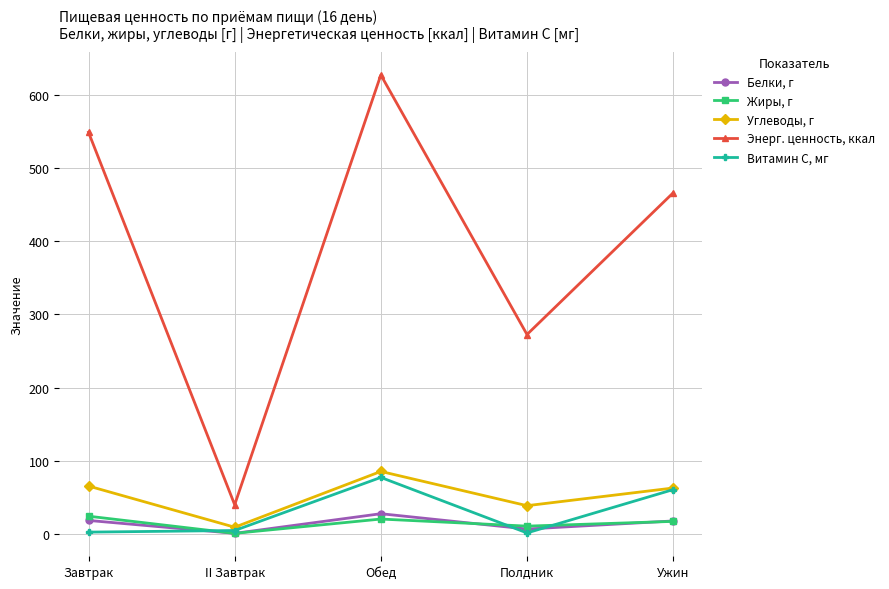

In Жиры, г, how many points are higher than both neighbors (excluding endpoints)?

1